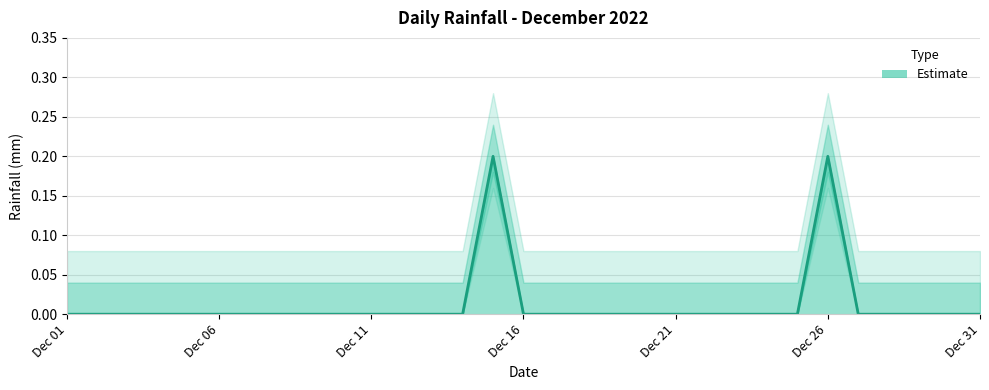

Rank the categories by value from lowest to highest.

2022-12-01, 2022-12-02, 2022-12-03, 2022-12-04, 2022-12-05, 2022-12-06, 2022-12-07, 2022-12-08, 2022-12-09, 2022-12-10, 2022-12-11, 2022-12-12, 2022-12-13, 2022-12-14, 2022-12-16, 2022-12-17, 2022-12-18, 2022-12-19, 2022-12-20, 2022-12-21, 2022-12-22, 2022-12-23, 2022-12-24, 2022-12-25, 2022-12-27, 2022-12-28, 2022-12-29, 2022-12-30, 2022-12-31, 2022-12-15, 2022-12-26